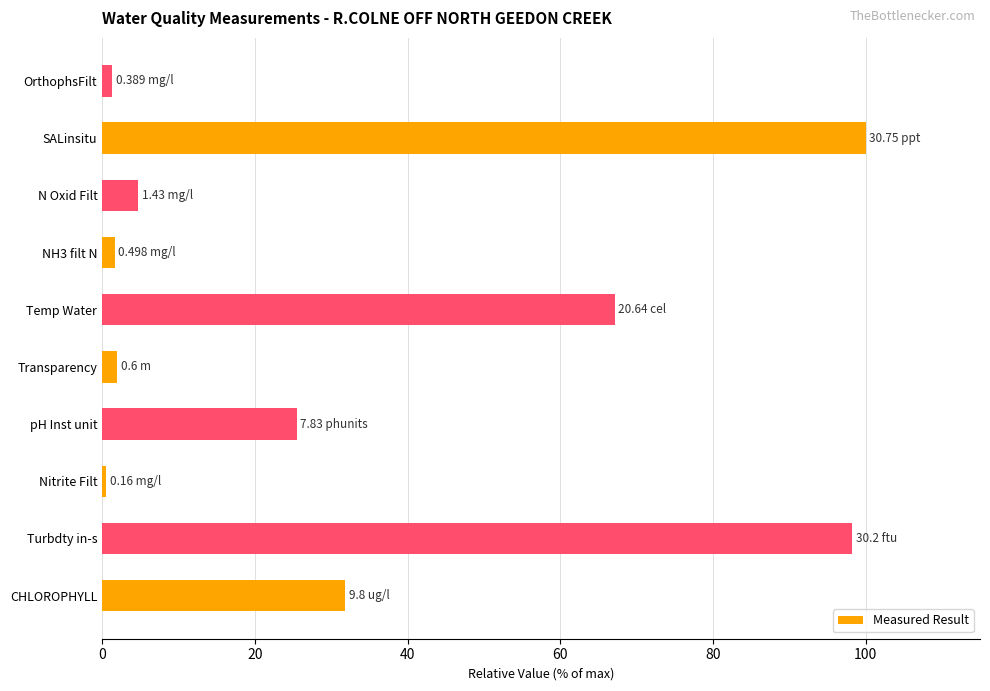

What is the sum of all values?

332.7